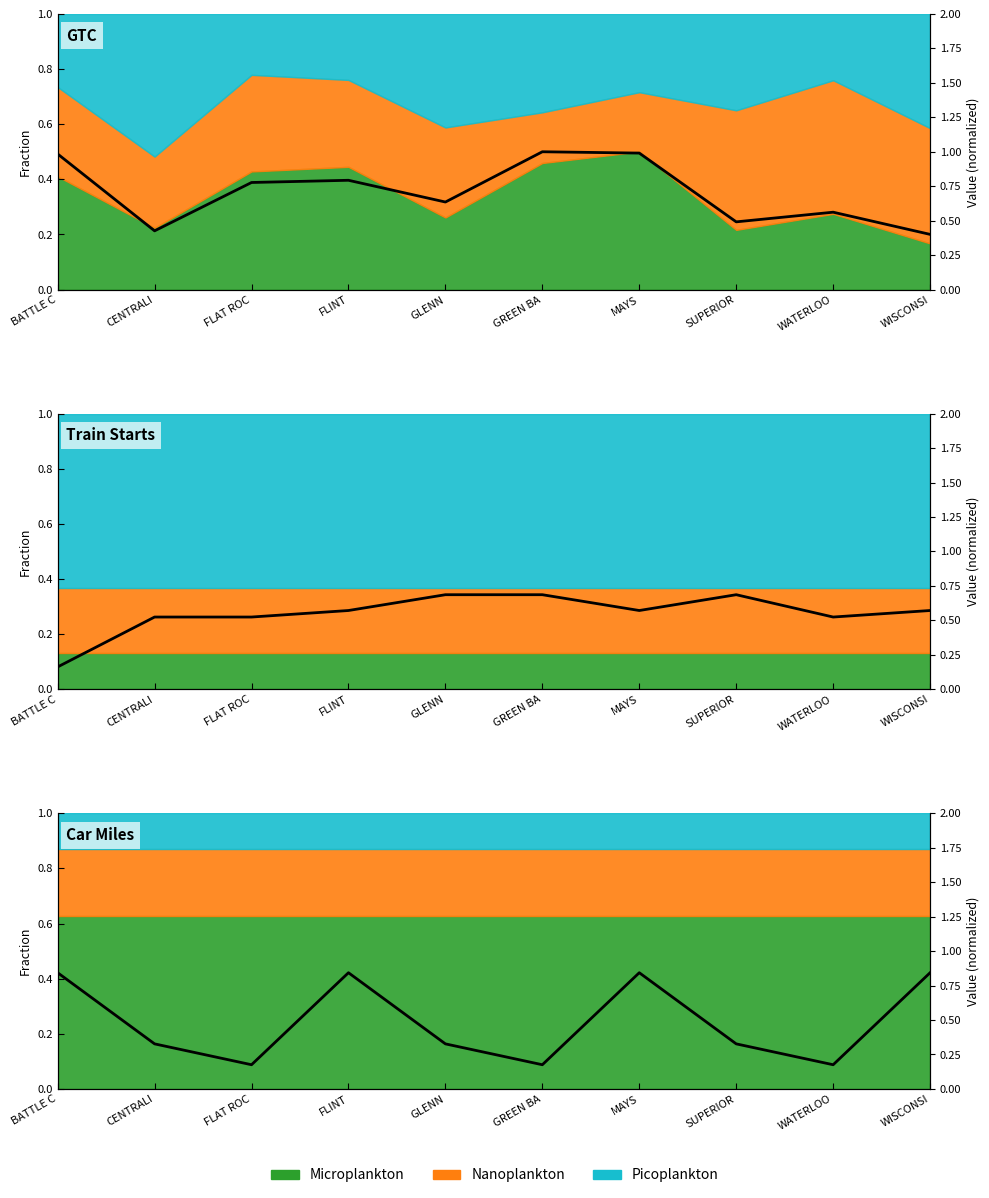

What is the smallest value displayed?

0.2